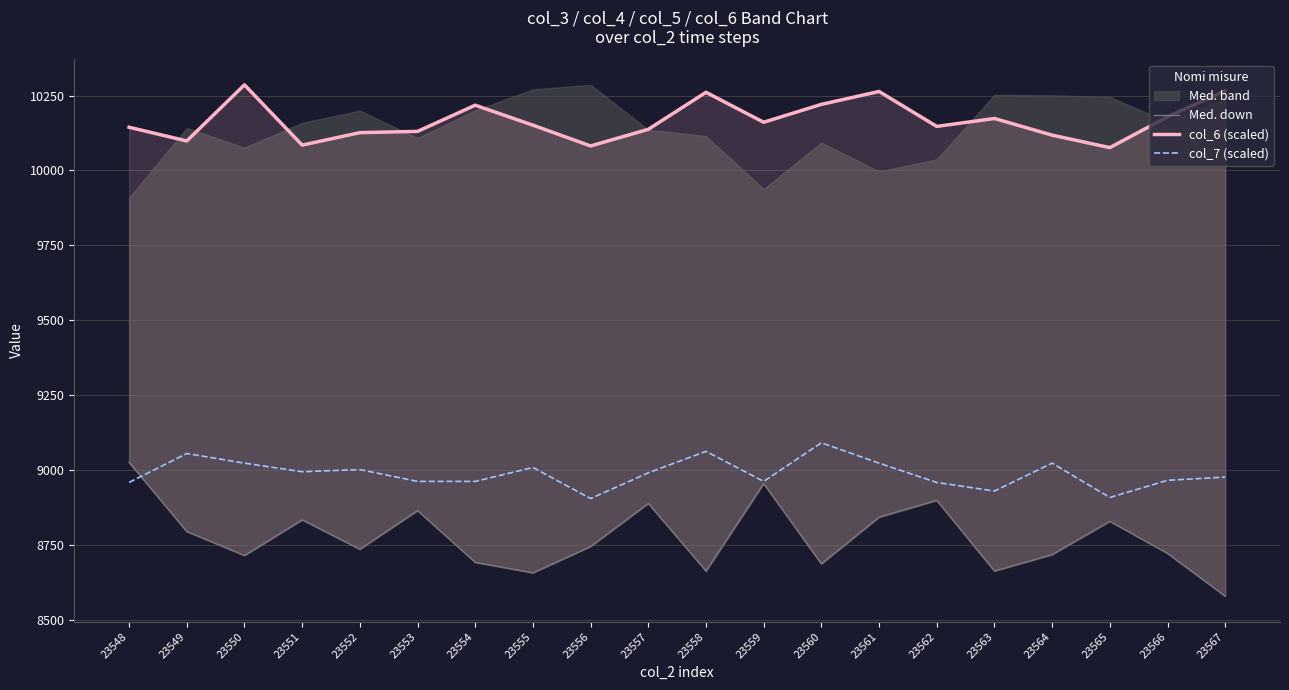

Rank the series at 23555 from highest to lowest value.

col_6 (scaled), col_7 (scaled), Med. down